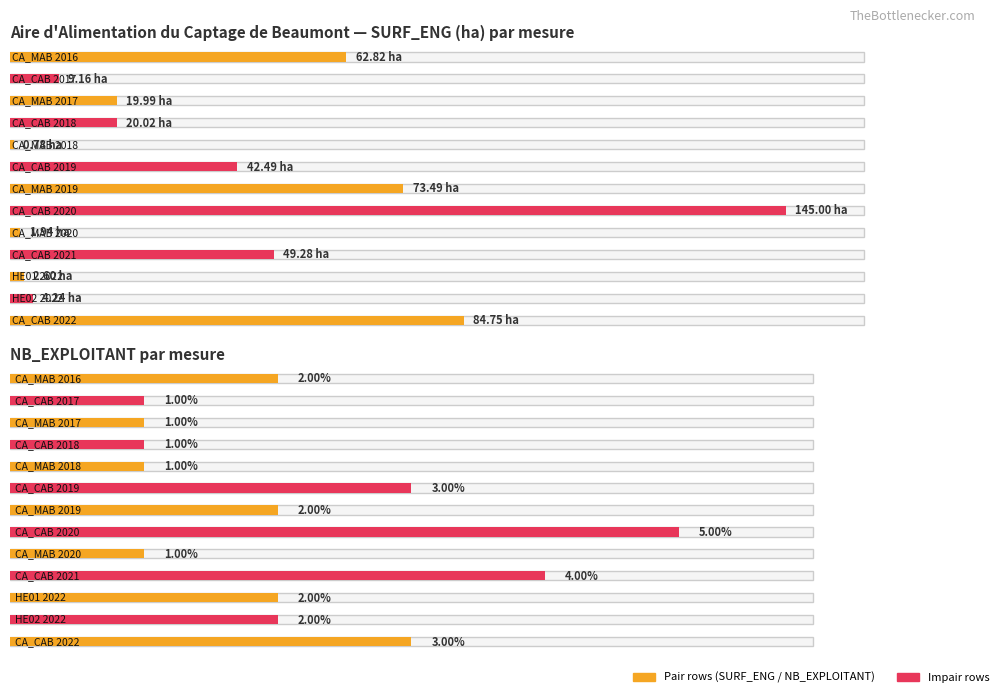

Where is NB_EXPLOITANT nearest to the value 3?

CA_CAB
2019